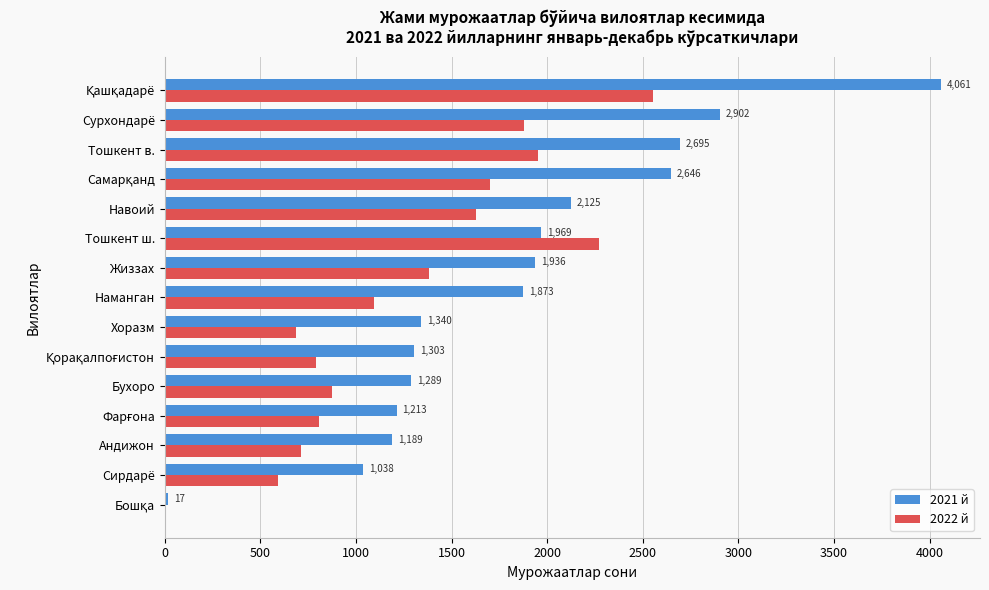

What is the total value across all series at Бухоро?

2162